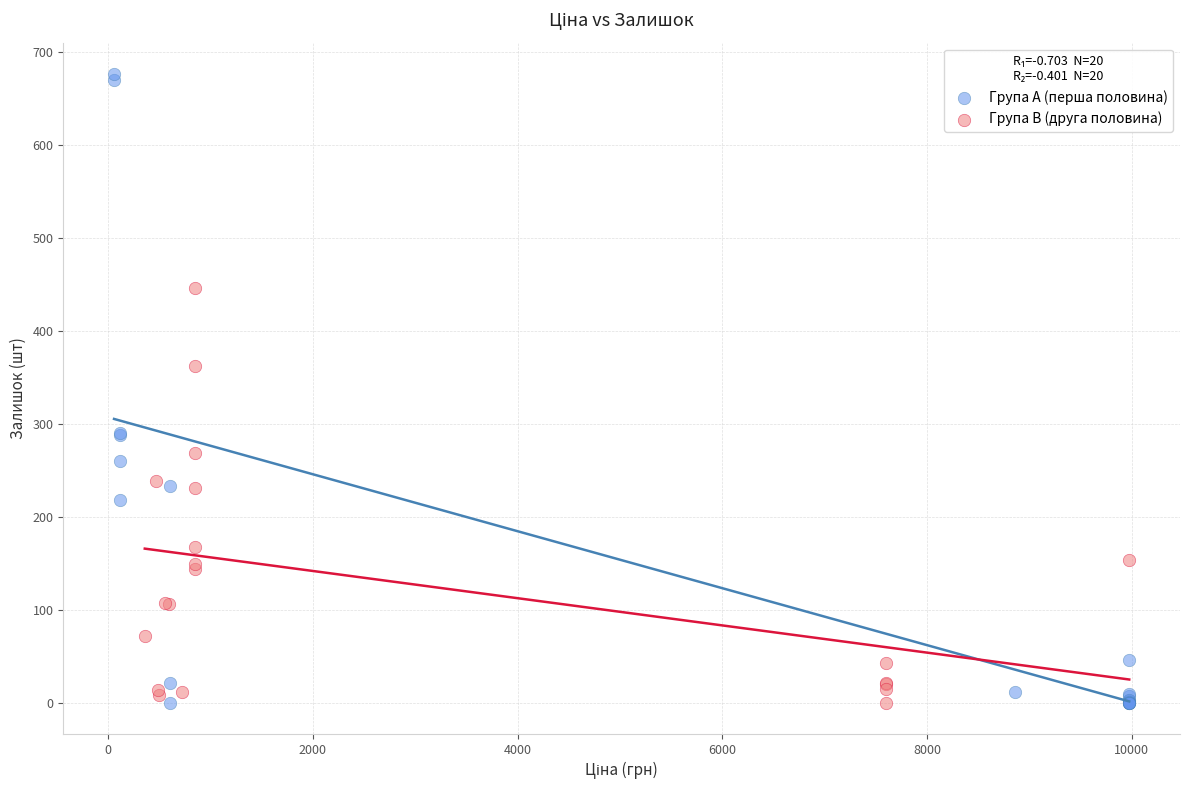

Which series has the widest spread of Y values?

Група A (перша половина)